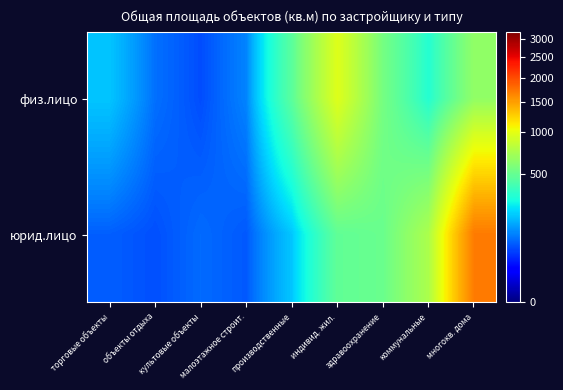

Which series has the largest range (max minus min)?

юрид.лицо